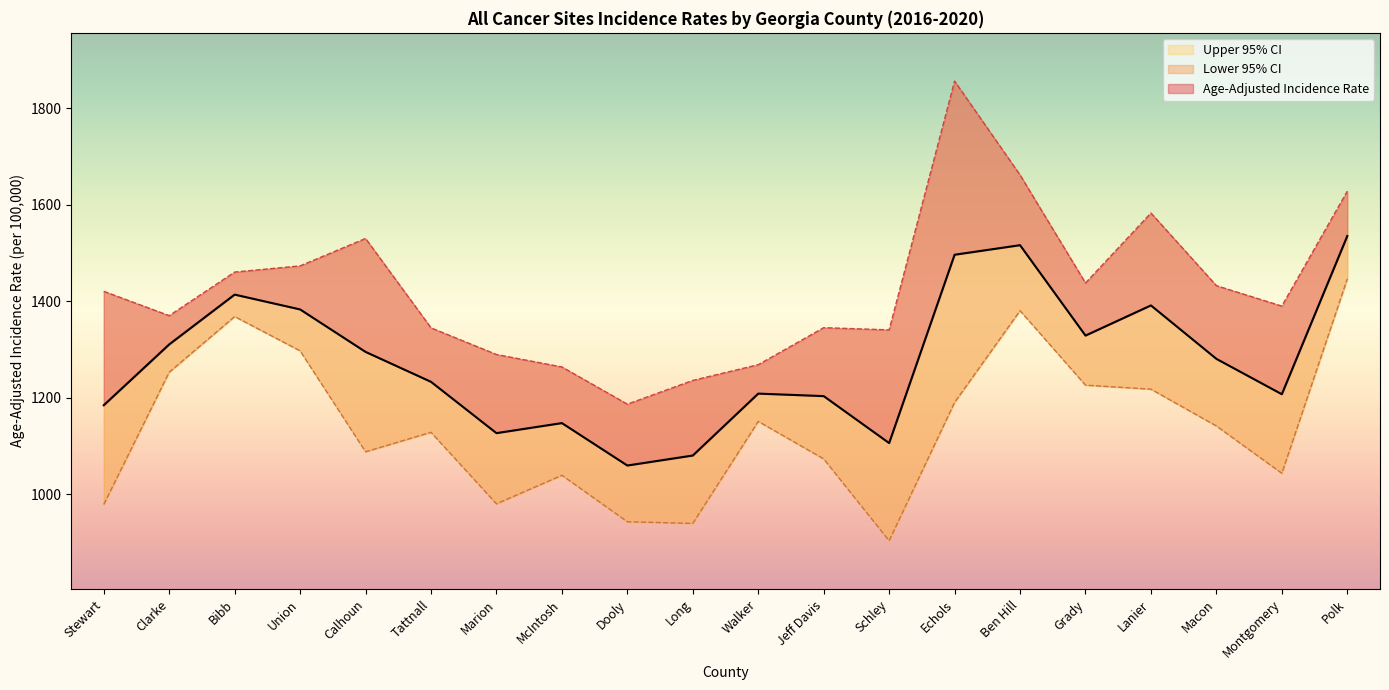

What is the total value across all series at Macon?

3853.7